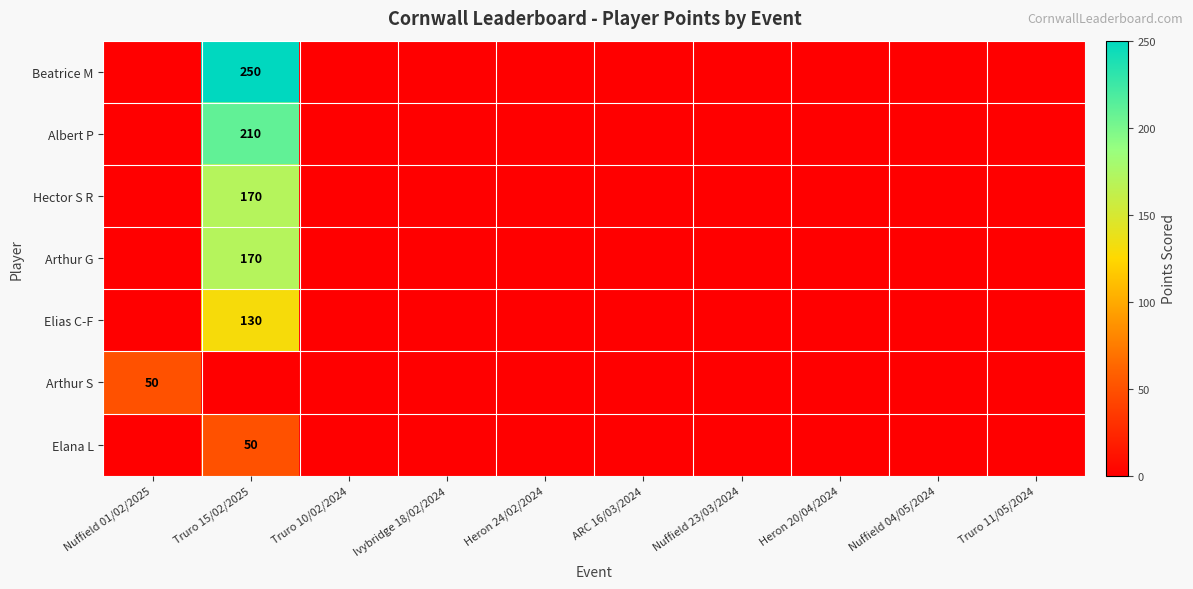

Count the number of categories in the chart.

10